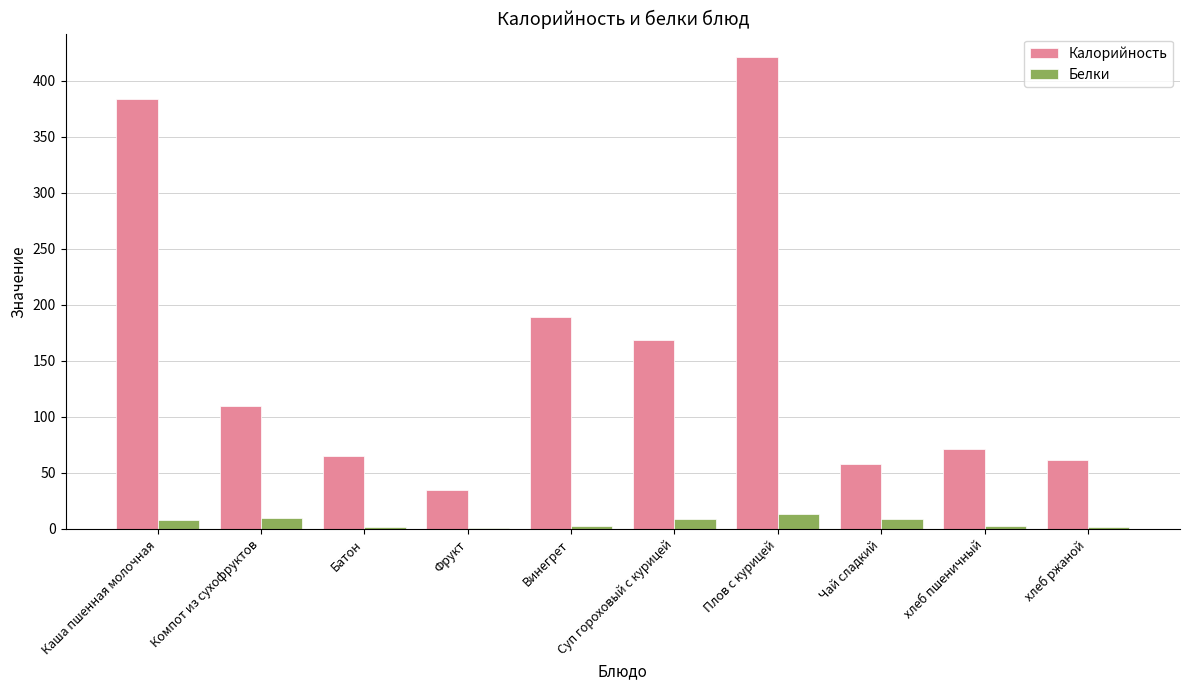

What is the maximum value for Калорийность?

421.2